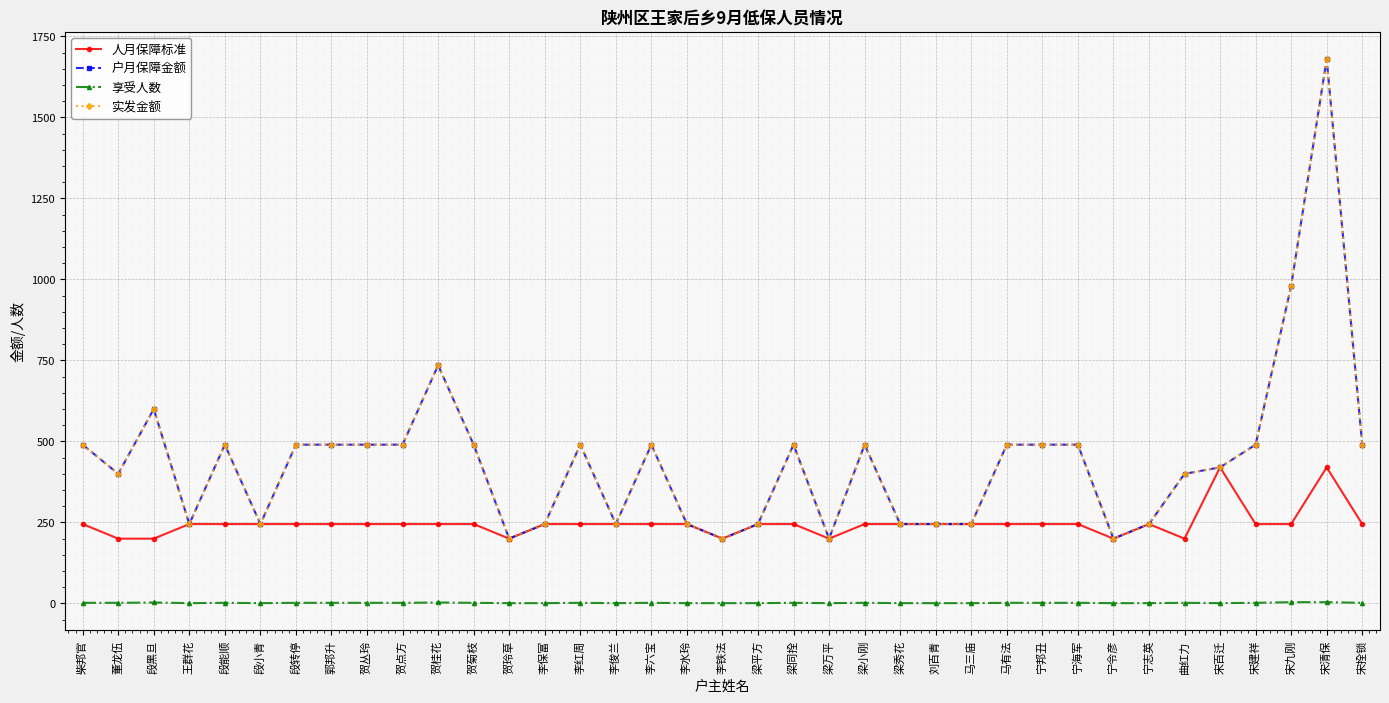

Which category has the highest value in the 人月保障标准 series?

宋百迁